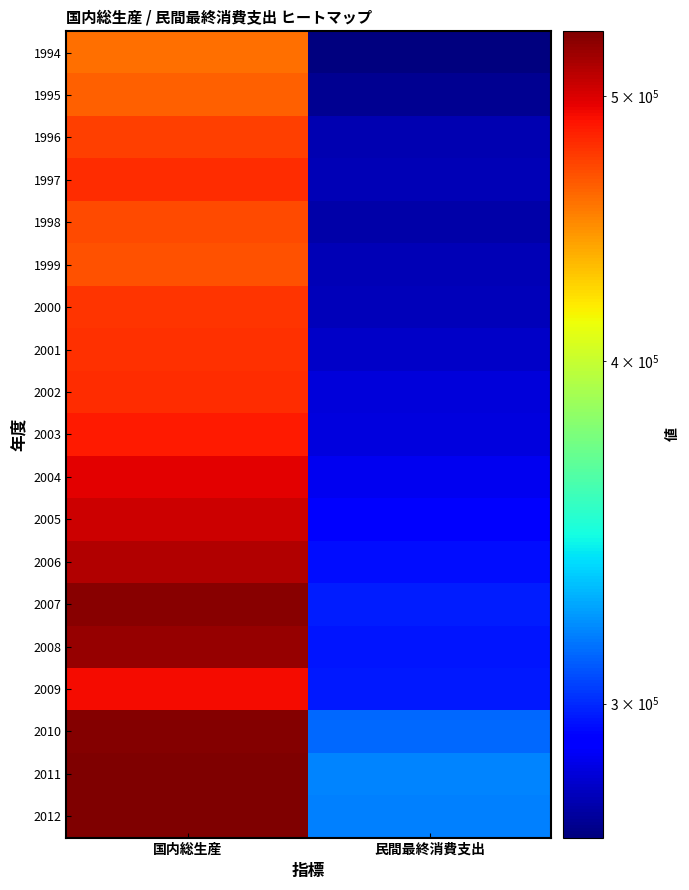

At which category is the sum across all series the highest?

国内総生産